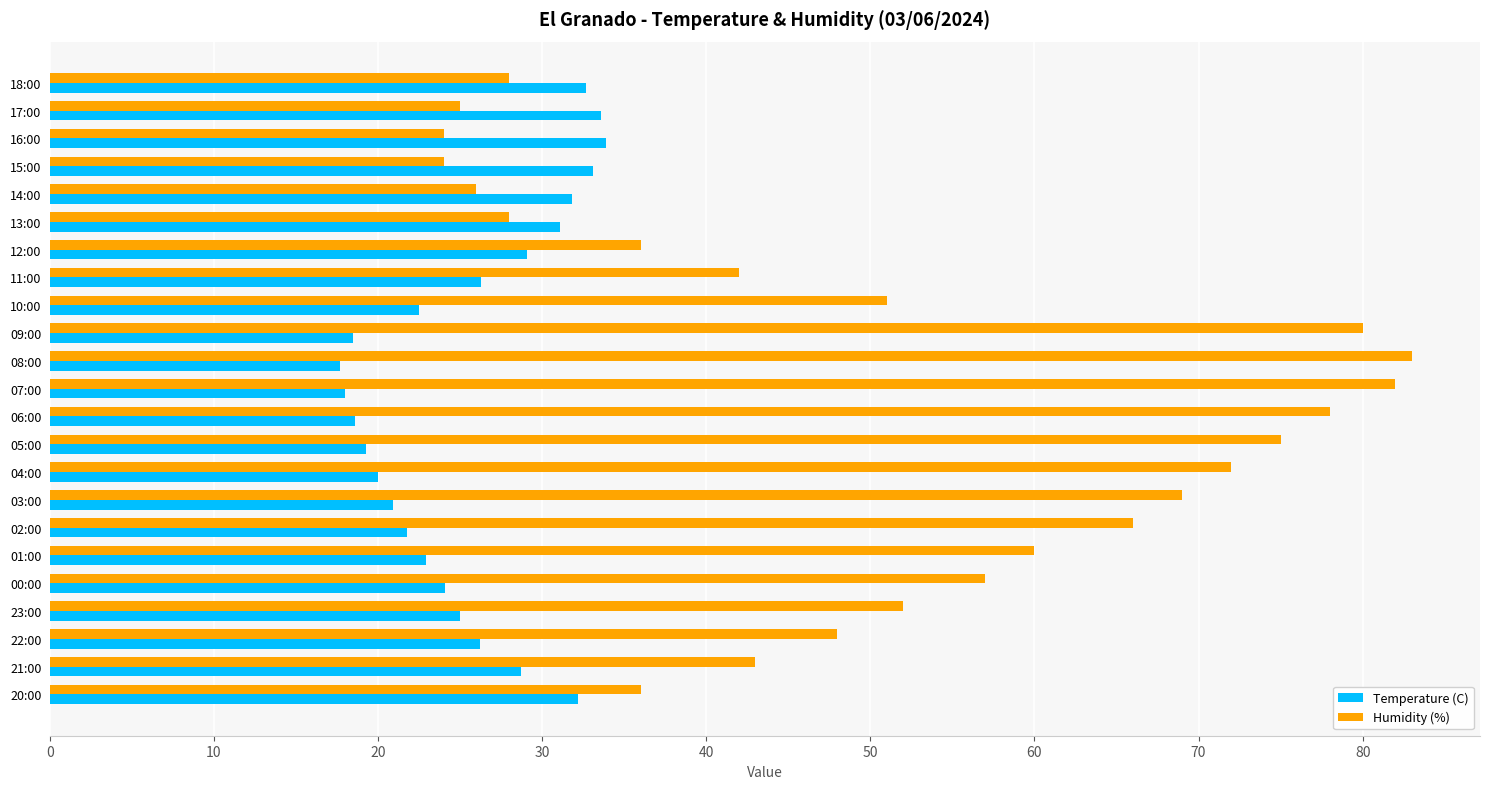

List the series in order of their overall mean, lowest first.

Temperature (C), Humidity (%)